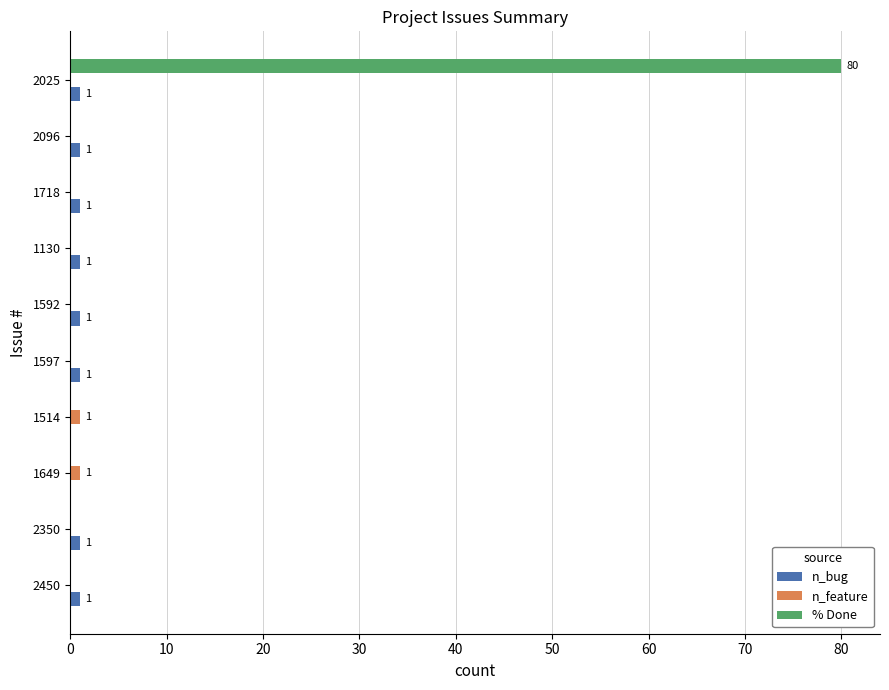

At which category does the chart reach its peak across all series?

2025